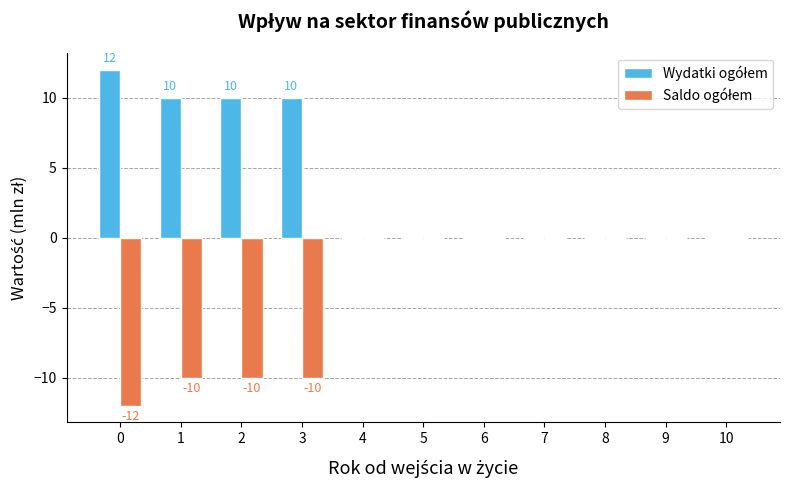

Where is Saldo ogółem nearest to the value -6?

1